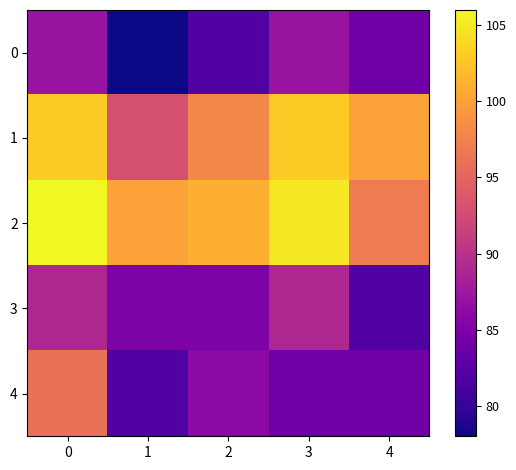

At how many categories does at least one series exceed 84?

5